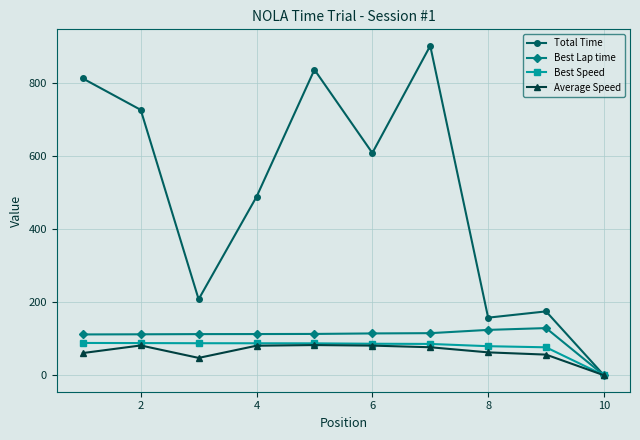

True or false: Best Lap time has more than 0 points higher than both neighbors.

True